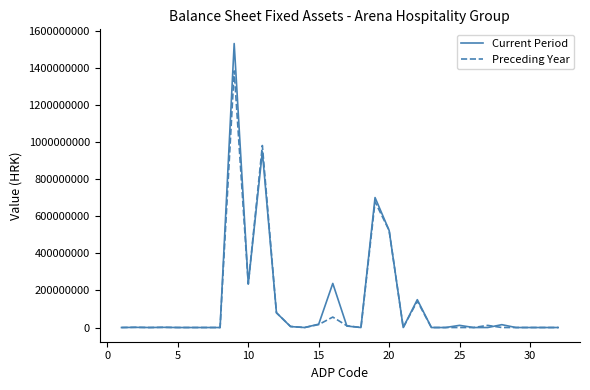

What is the greatest value displayed?

1533020821